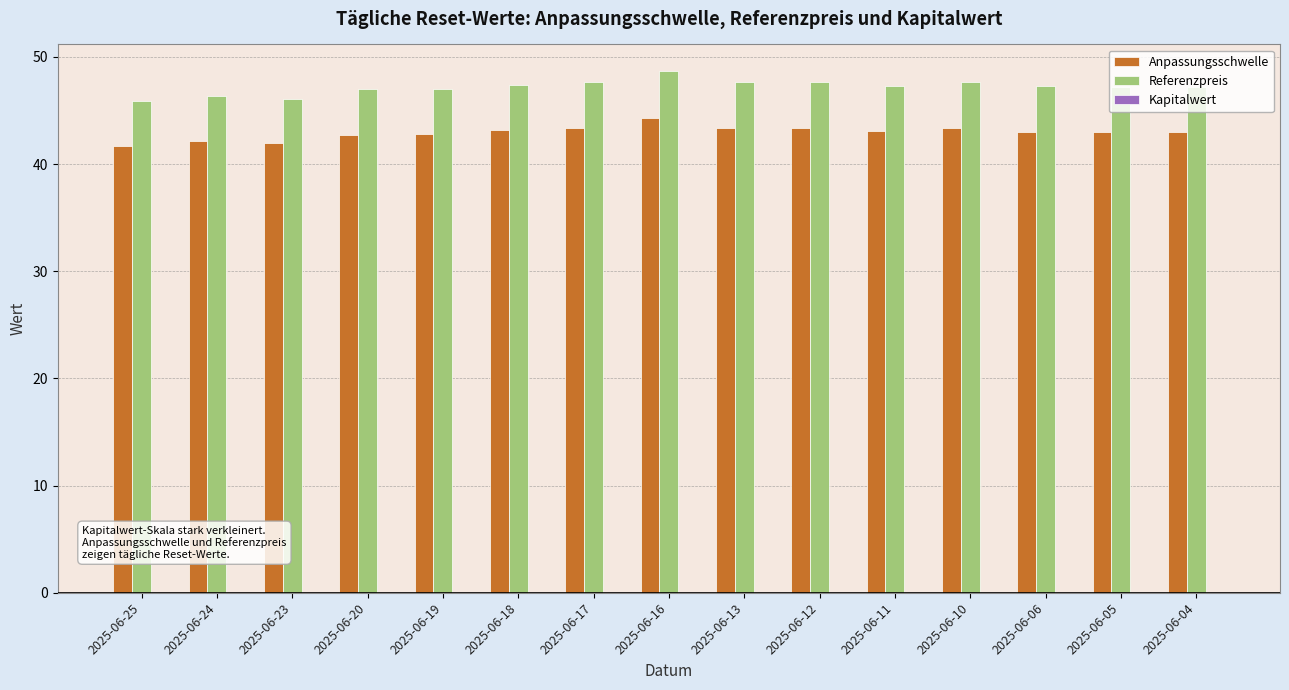

The Anpassungsschwelle series shows 44.3 at 2025-06-16. True or false?

True